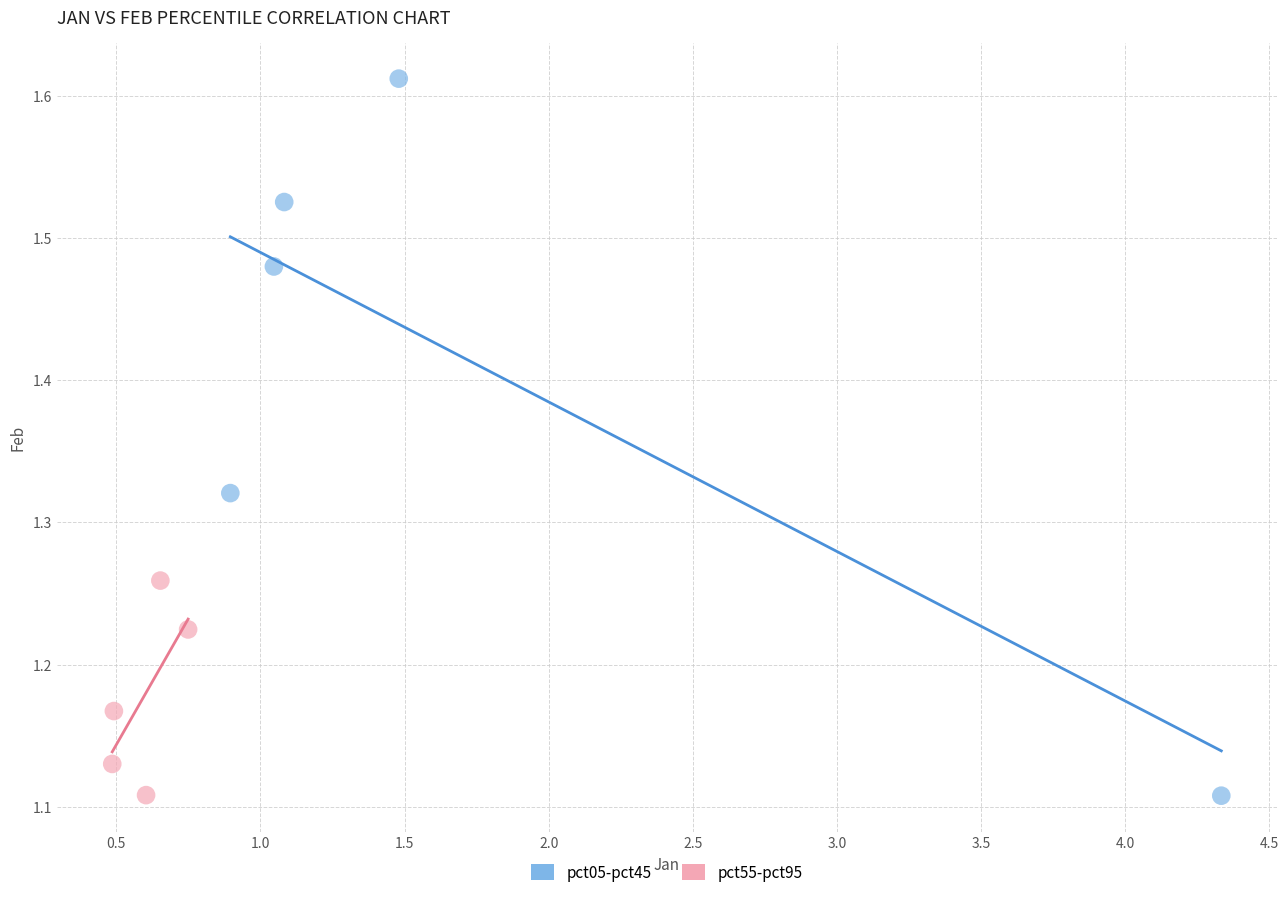

Which series has the widest spread of Y values?

pct05-pct45